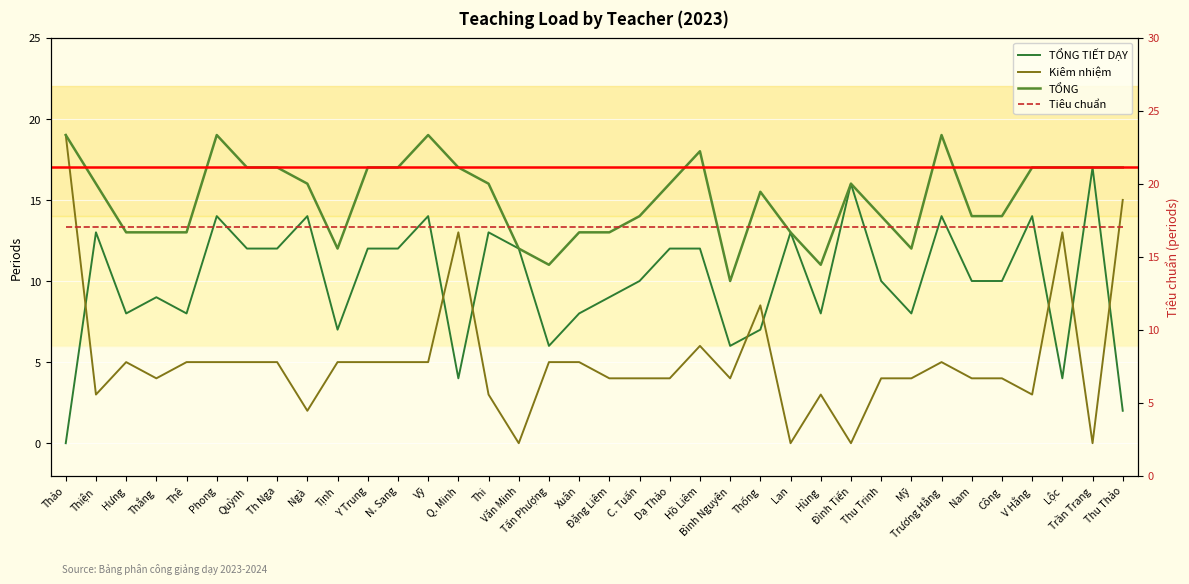

Where is TỔNG TIẾT DẠY nearest to the value 8?

Hưng